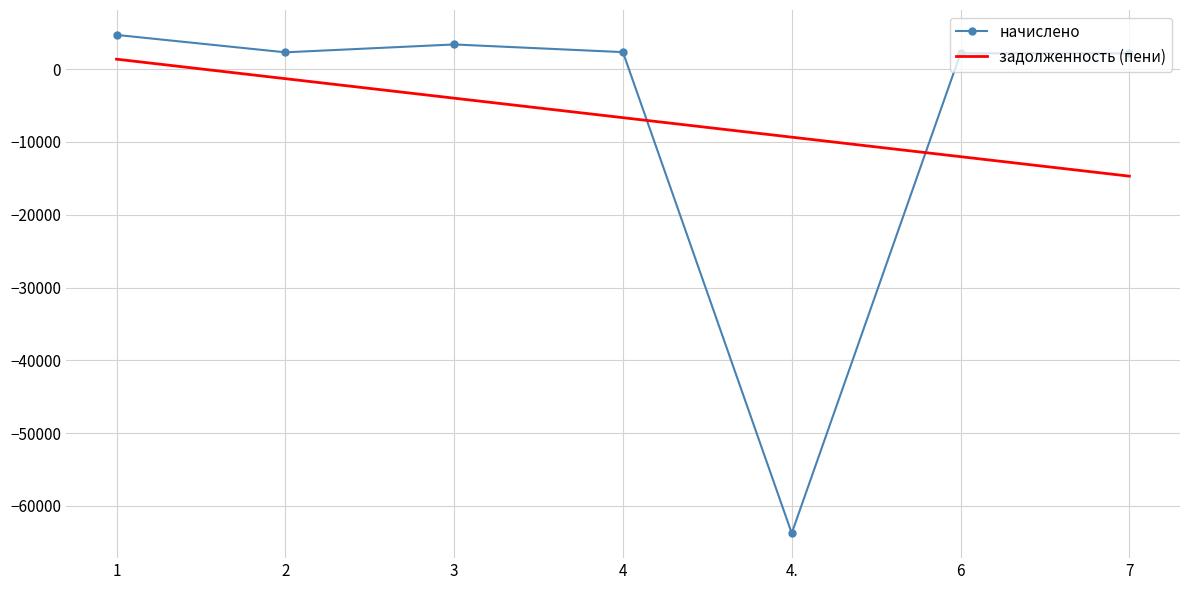

Which series ends up on top after the final intersection of начислено and задолженность (пени)?

начислено